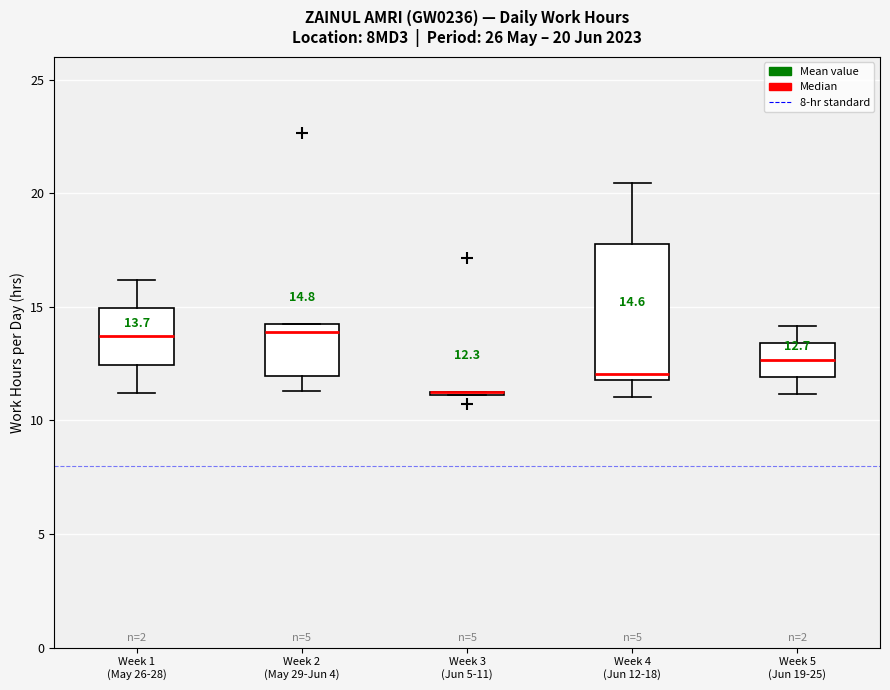

Comparing the boxes themselves (not the whiskers), which one is the tallest?

Week 4 (Jun 12-18)